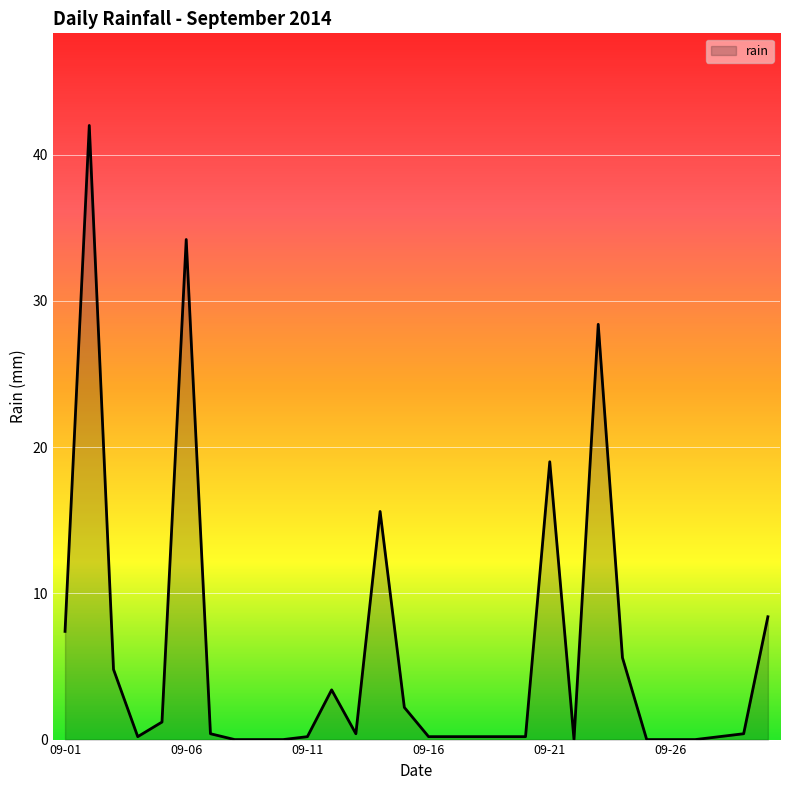

What is the difference between the maximum and minimum values?

42.0